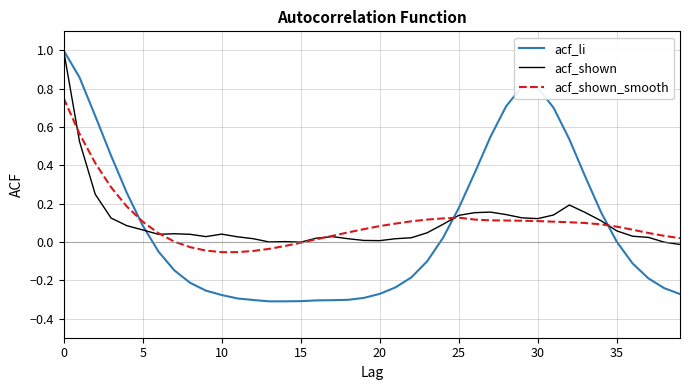

What is the maximum value for acf_shown?

1.0